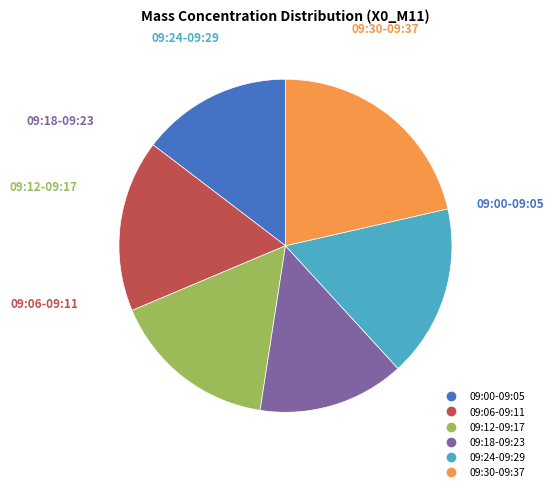

Is there any slice that represents more than half of the pie?

No